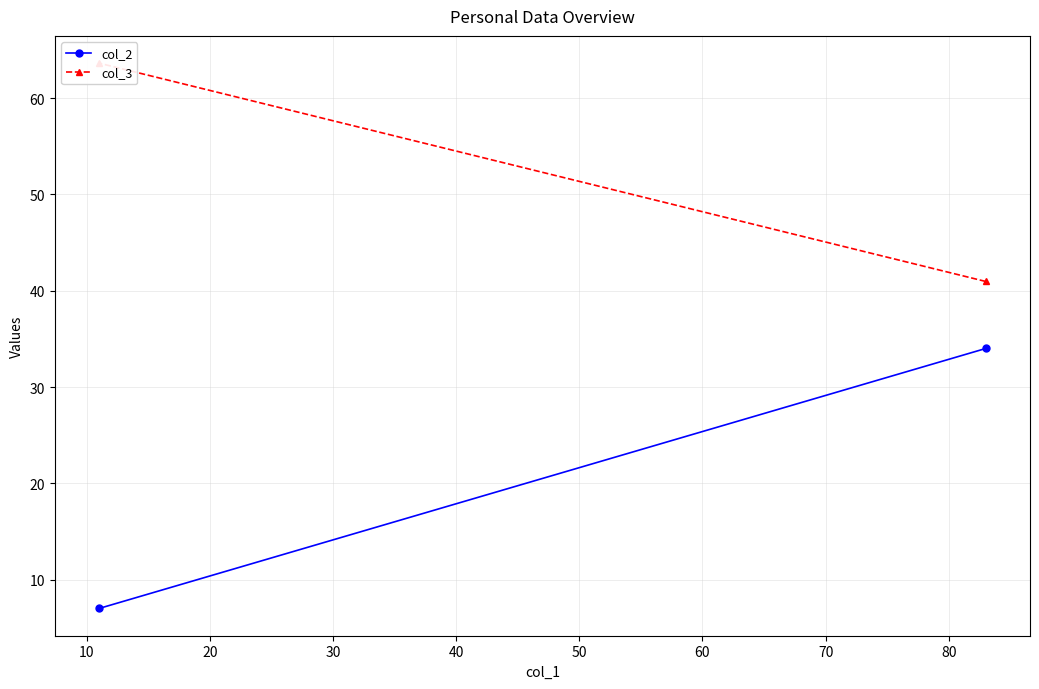

The col_3 series shows 111.9 at 10. True or false?

False